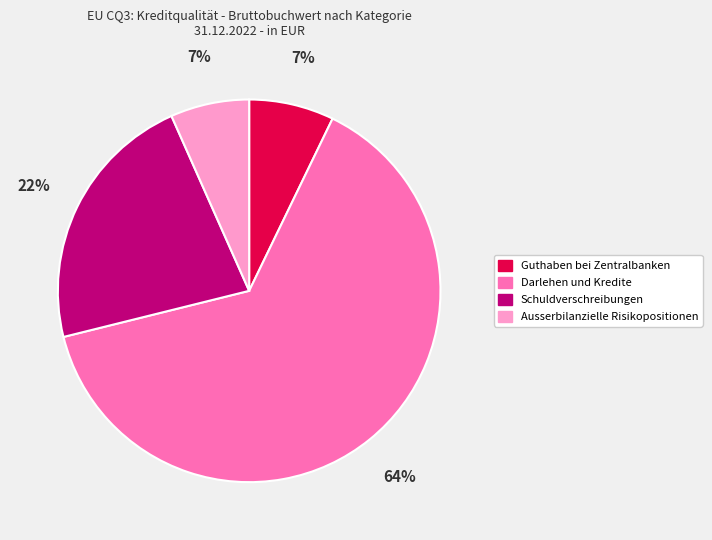

To the nearest percent, what is the average slice percentage?

25%